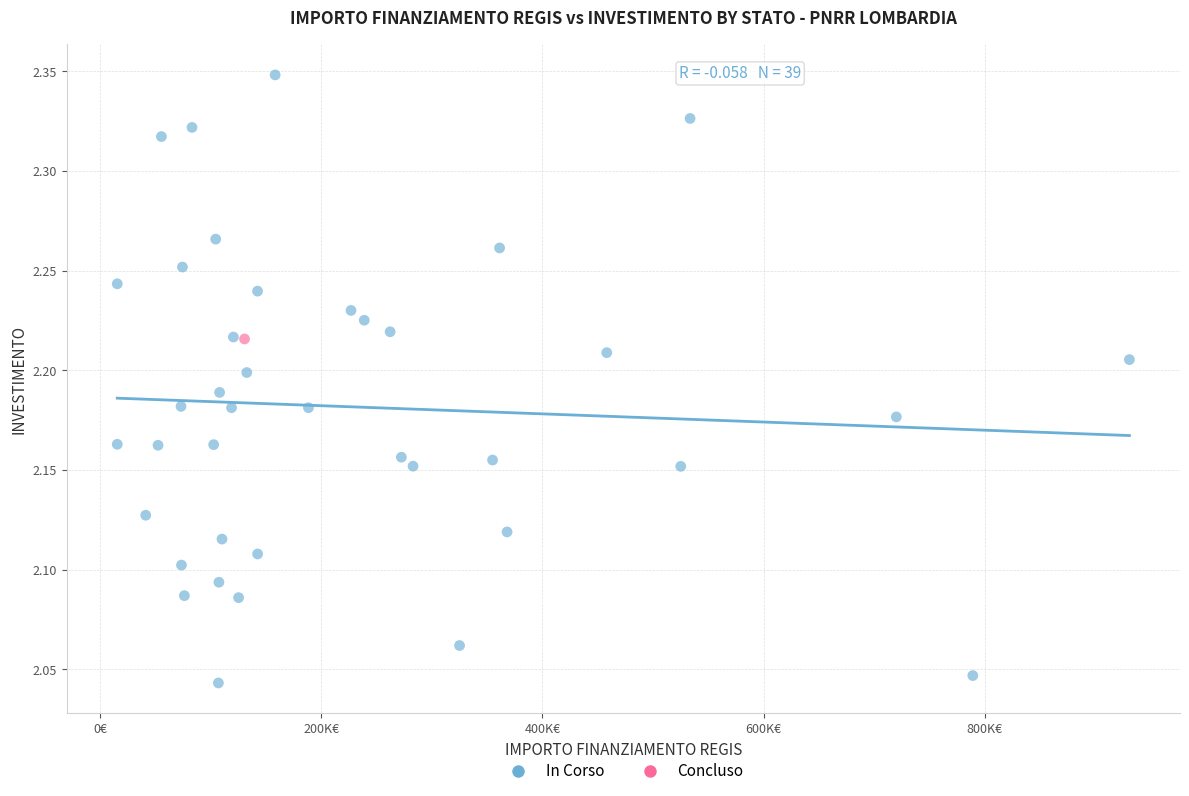

What are all the series names shown in the legend?

In Corso, Concluso